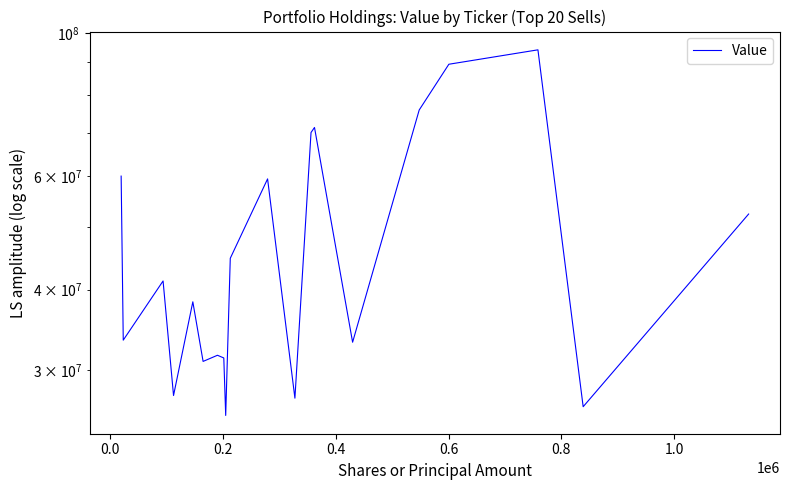

Reading left to right, transcribe all the data shown in this chart.

59974000	33401000	41255000	27411000	38297000	30959000	31645000	31344000	25530000	44732000	59381000	27153000	70074000	71344000	33153000	75933000	89400000	94119000	26338000	52383000